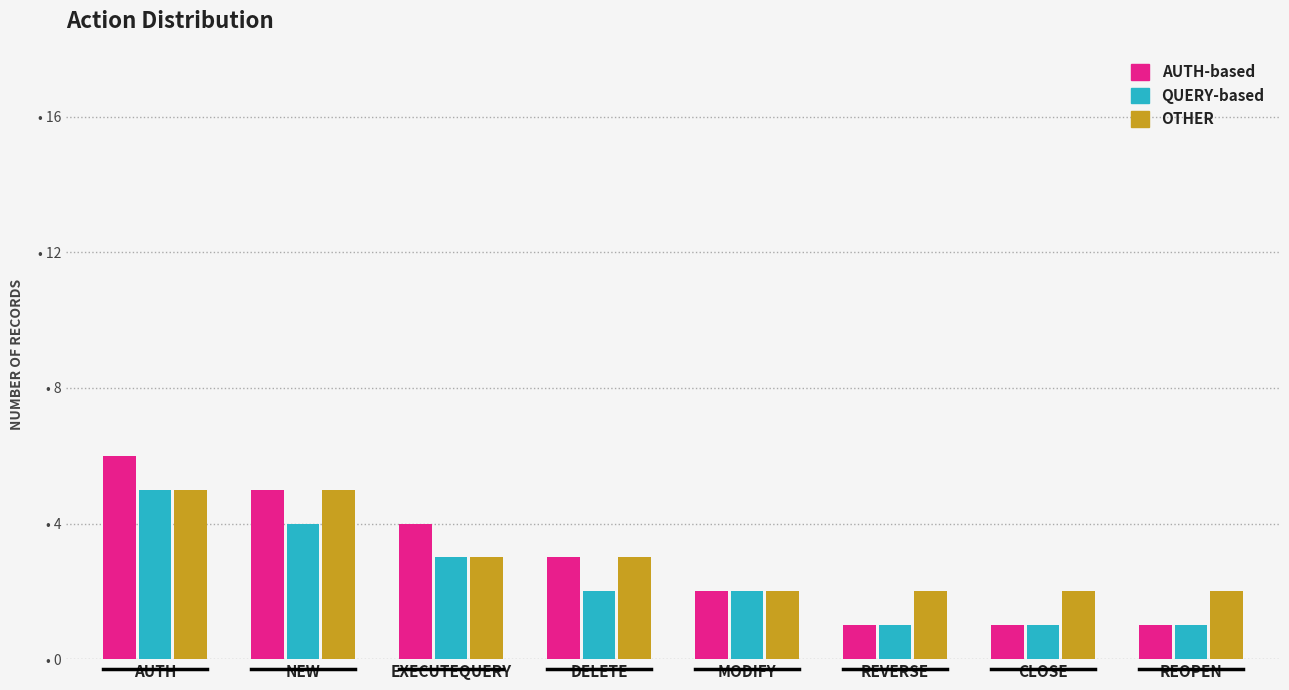

Reading left to right, extract all data points from this chart.

AUTH-based: 6	5	4	3	2	1	1	1
QUERY-based: 5	4	3	2	2	1	1	1
OTHER: 5	5	3	3	2	2	2	2